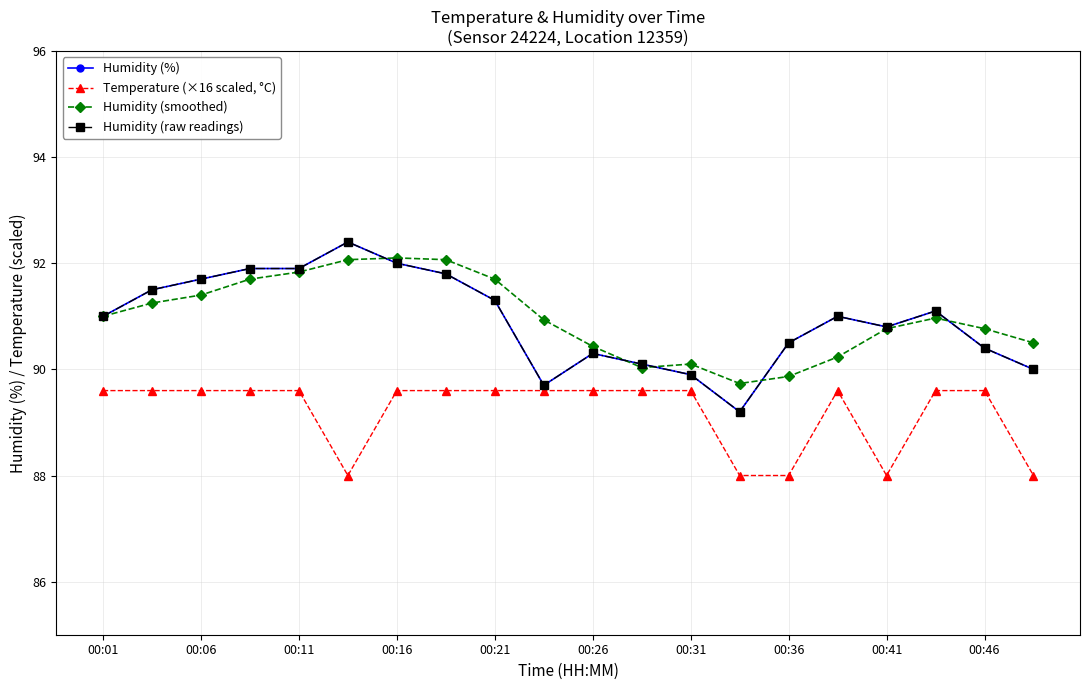

In Humidity (smoothed), how many points are higher than both neighbors (excluding endpoints)?

3